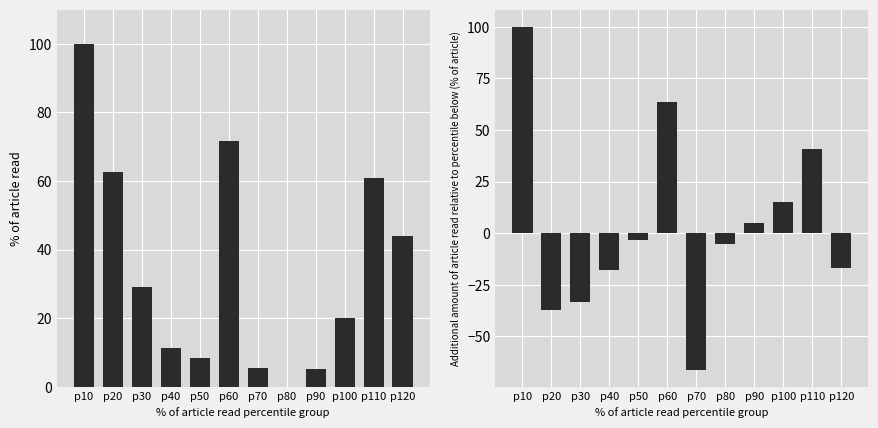

What is the value of the ez_industrial_production bar at the 7th from the left?

5.5